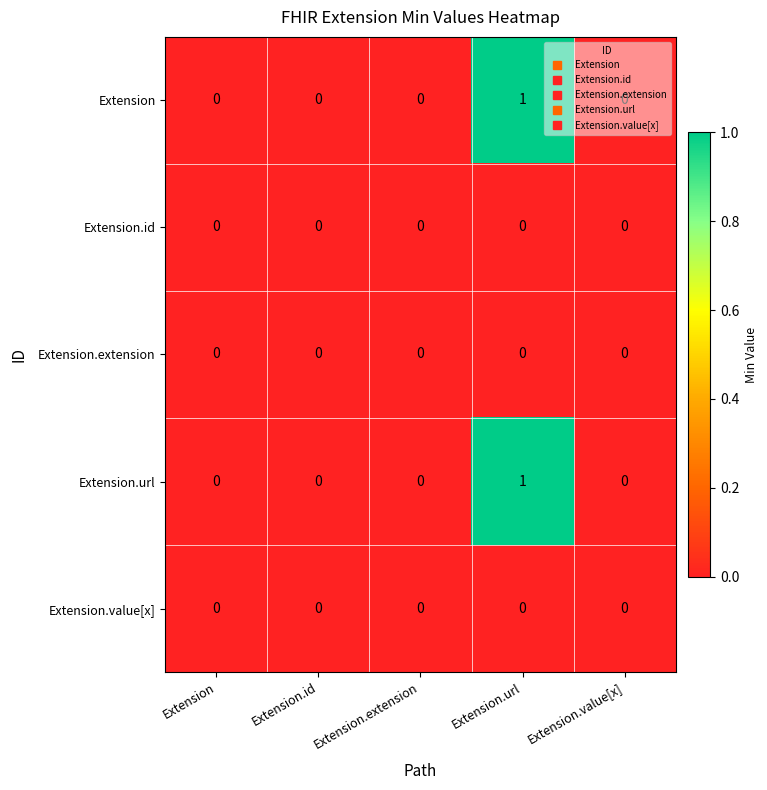

At which category is the sum across all series the highest?

Extension.url